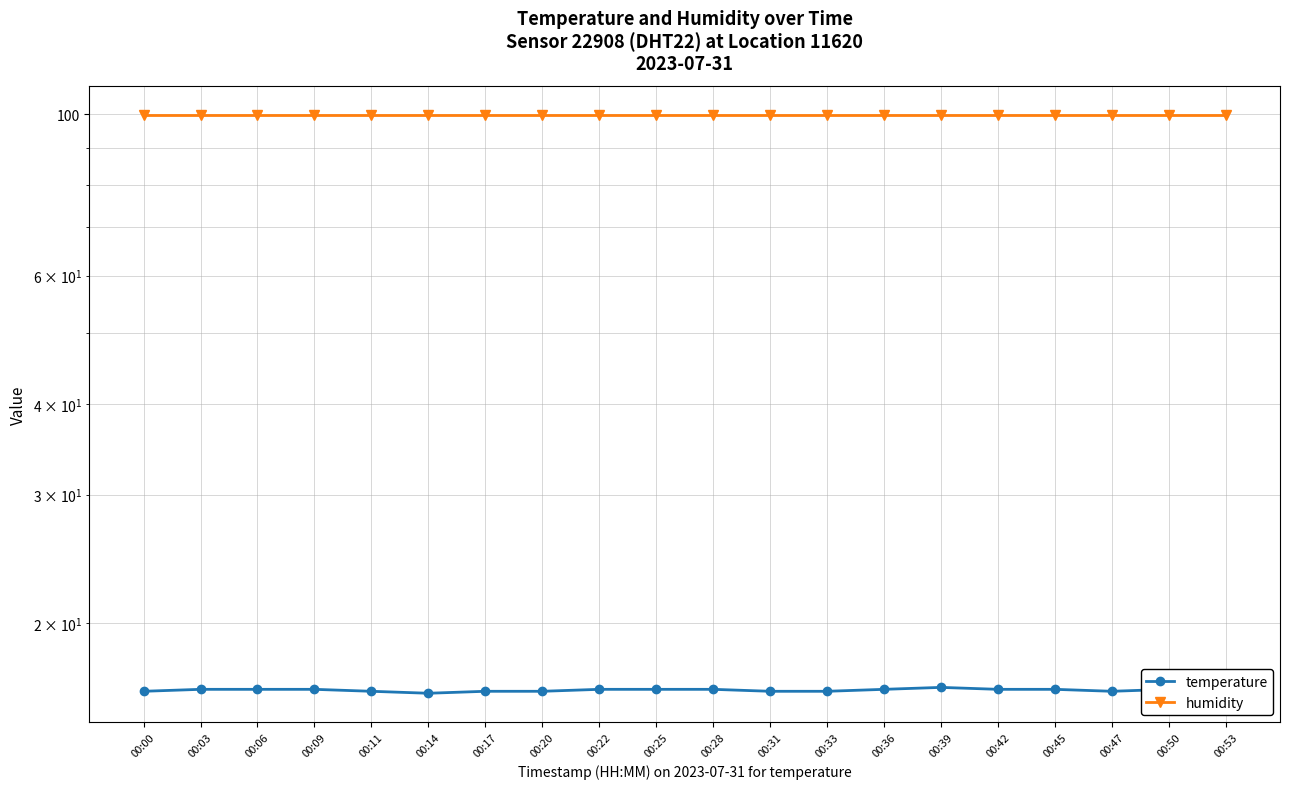

Reading left to right, extract all data points from this chart.

temperature: 16.1	16.2	16.2	16.2	16.1	16.0	16.1	16.1	16.2	16.2	16.2	16.1	16.1	16.2	16.3	16.2	16.2	16.1	16.2	16.2
humidity: 99.9	99.9	99.9	99.9	99.9	99.9	99.9	99.9	99.9	99.9	99.9	99.9	99.9	99.9	99.9	99.9	99.9	99.9	99.9	99.9